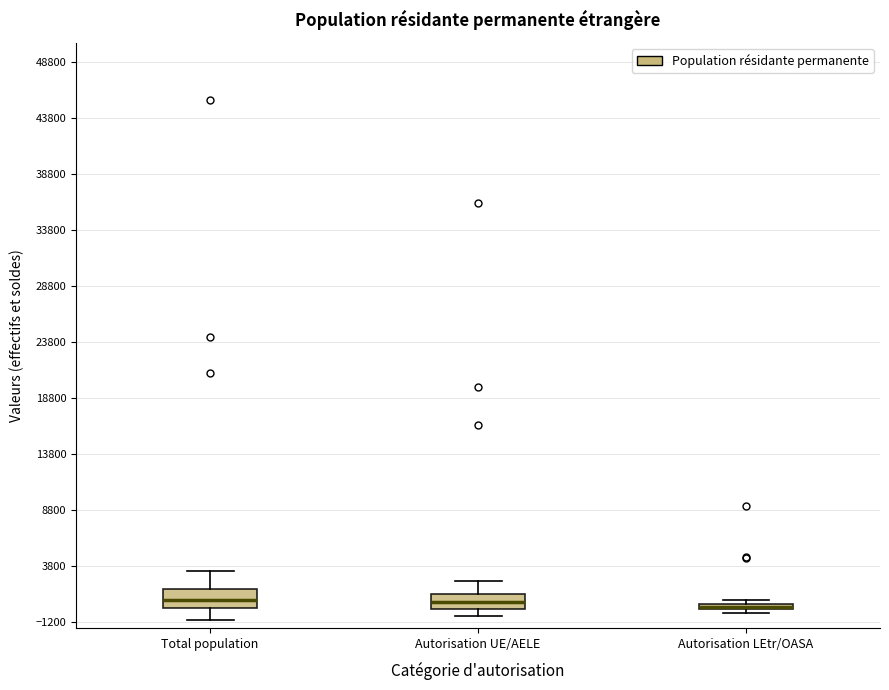

Where does the lower whisker of the box for Total population end on the y-axis? The values are not printed on the chart, so give them approximately, as read against the axis.

-1000